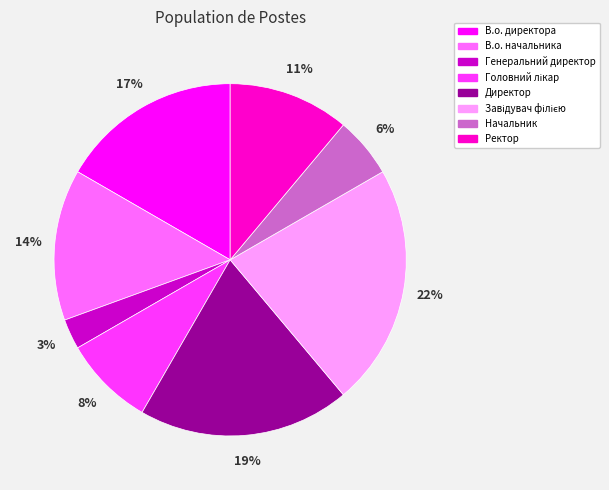

Which has a higher value, Начальник or В.о. начальника?

В.о. начальника